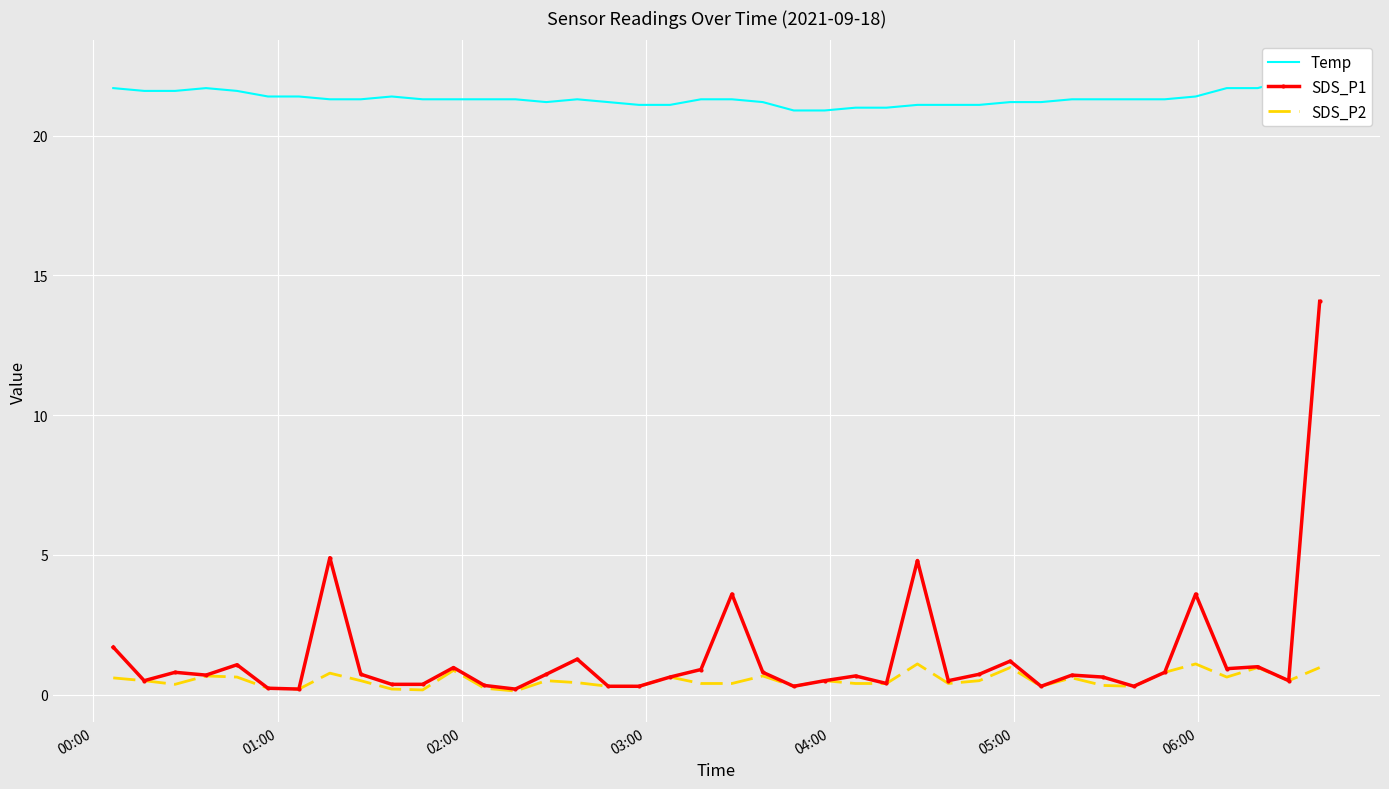

Reading left to right, what are all the values shown in this chart?

Temp: 21.7	21.6	21.6	21.7	21.6	21.4	21.4	21.3	21.3	21.4	21.3	21.3	21.3	21.3	21.2	21.3	21.2	21.1	21.1	21.3	21.3	21.2	20.9	20.9	21.0	21.0	21.1	21.1	21.1	21.2	21.2	21.3	21.3	21.3	21.3	21.4	21.7	21.7	22.0	22.3
SDS_P1: 1.7	0.5	0.8	0.7	1.1	0.2	0.2	4.9	0.7	0.4	0.4	1.0	0.3	0.2	0.7	1.3	0.3	0.3	0.6	0.9	3.6	0.8	0.3	0.5	0.7	0.4	4.8	0.5	0.7	1.2	0.3	0.7	0.6	0.3	0.8	3.6	0.9	1.0	0.5	14.1
SDS_P2: 0.6	0.5	0.4	0.7	0.6	0.2	0.2	0.8	0.5	0.2	0.2	0.9	0.2	0.1	0.5	0.4	0.3	0.3	0.6	0.4	0.4	0.7	0.3	0.5	0.4	0.4	1.1	0.4	0.5	1.0	0.3	0.6	0.3	0.3	0.8	1.1	0.6	1.0	0.5	1.0